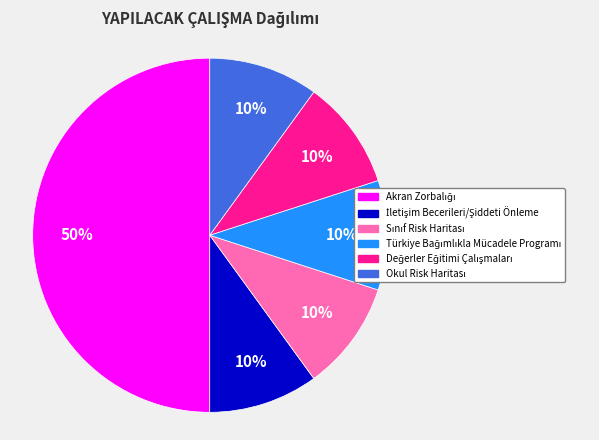

To the nearest percent, what is the difference between the largest and smallest slice percentages?

40%